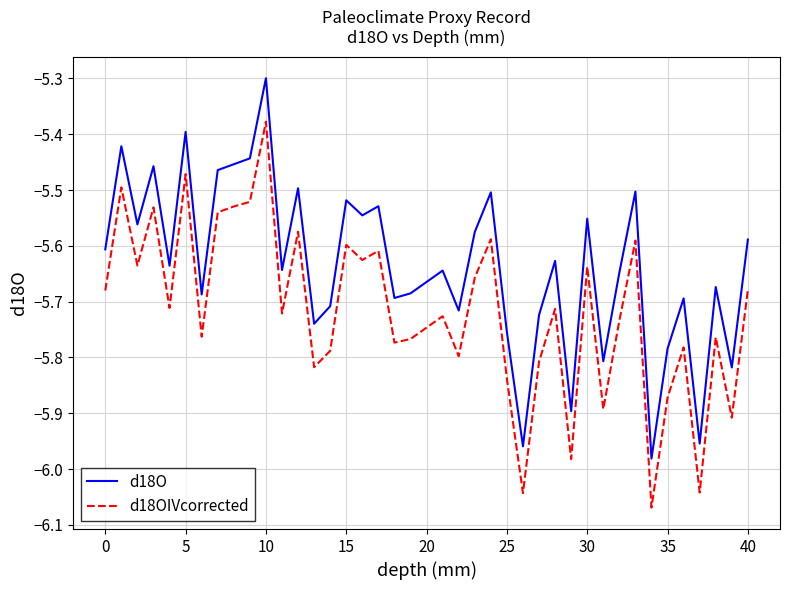

How many lines are shown in the chart?

2